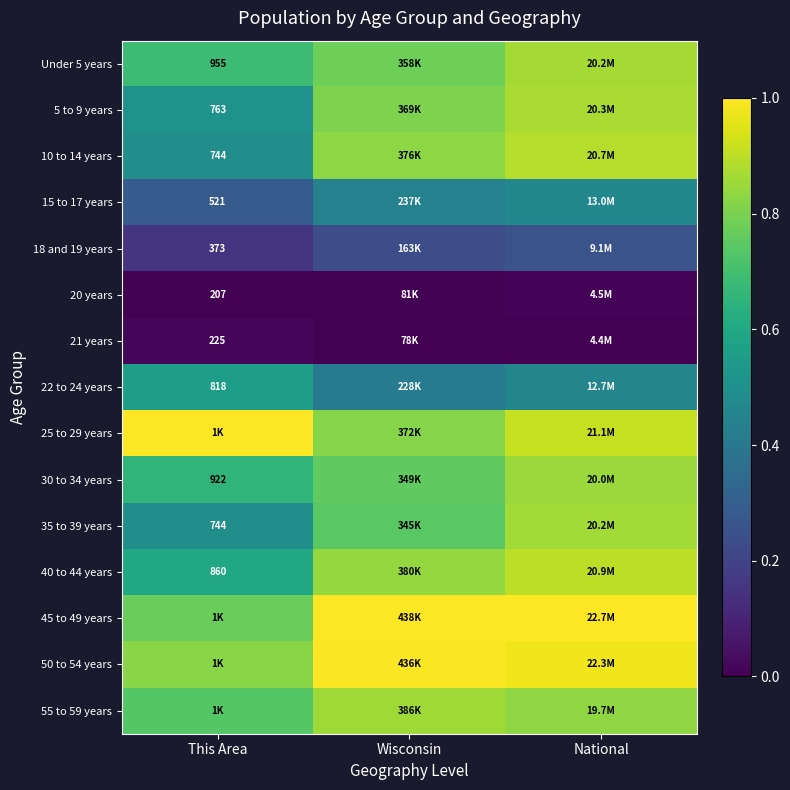

Which has a higher value, Wisconsin or This Area?

Wisconsin